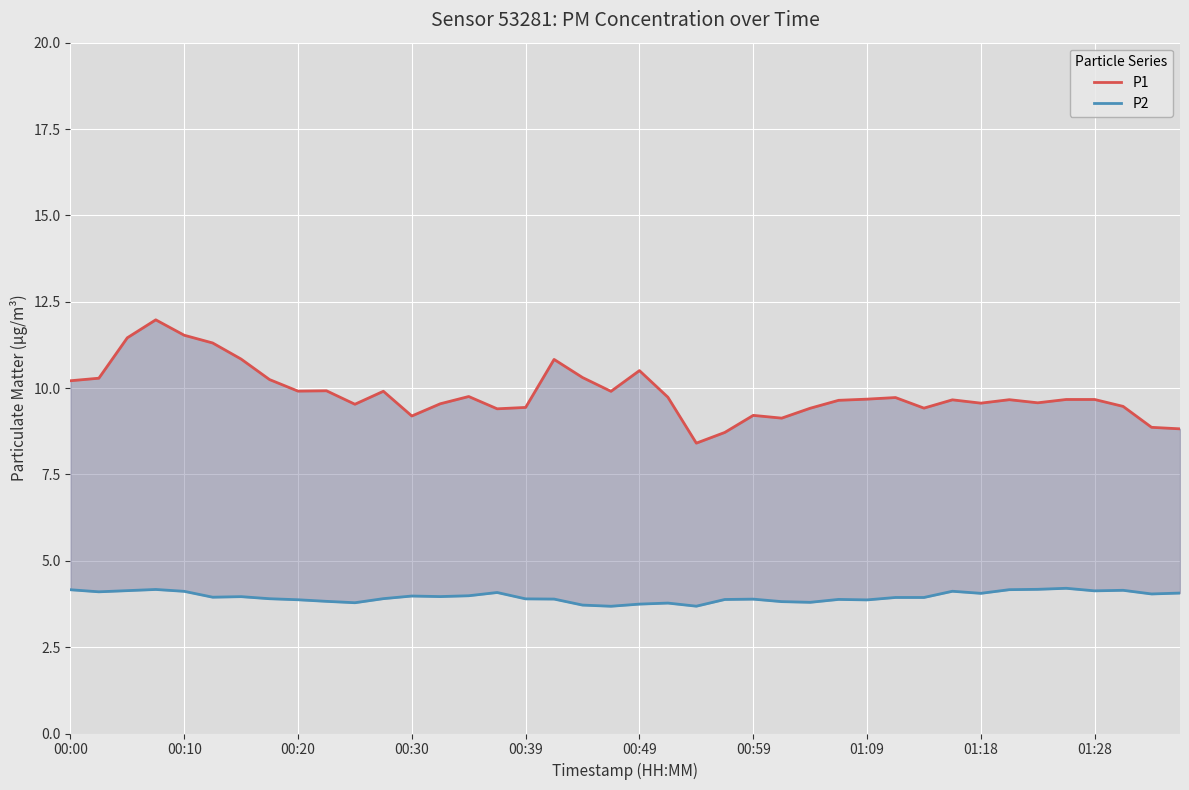

In P1, how many points are higher than both neighbors (excluding endpoints)?

10